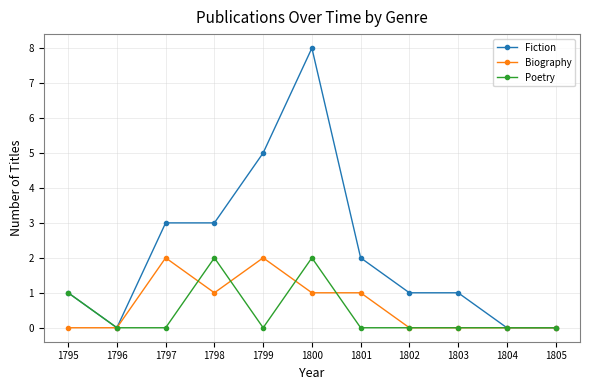

The Fiction series shows 0 at 1796. True or false?

True